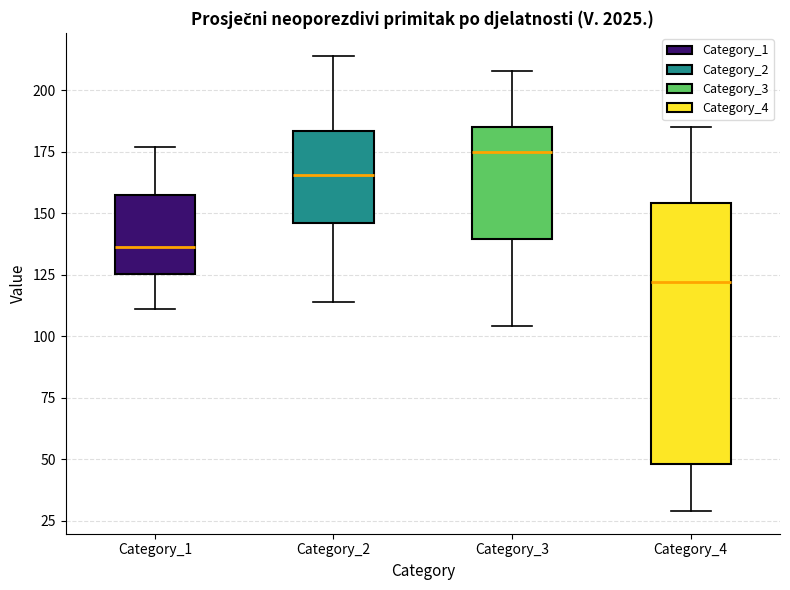

Where is the upper edge of the box for Category_4 on the y-axis? The values are not printed on the chart, so give them approximately, as read against the axis.

155